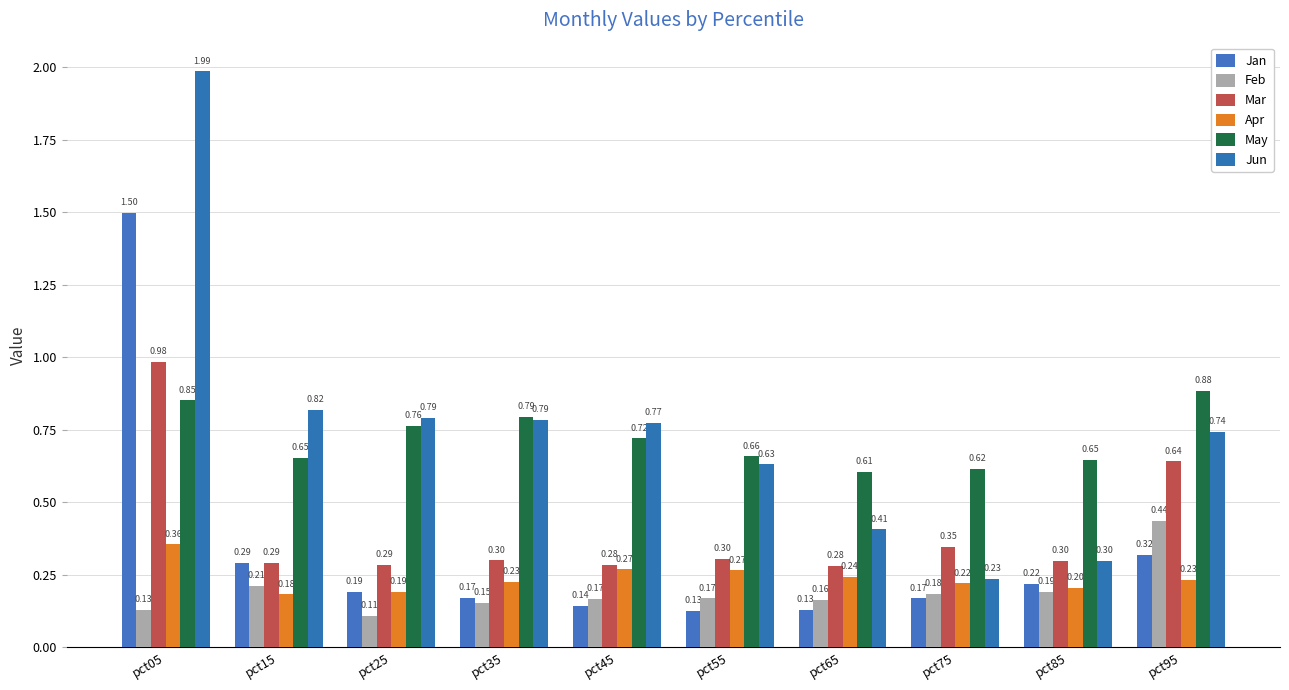

At pct05, list the series in order from largest to smallest.

Jun, Jan, Mar, May, Apr, Feb